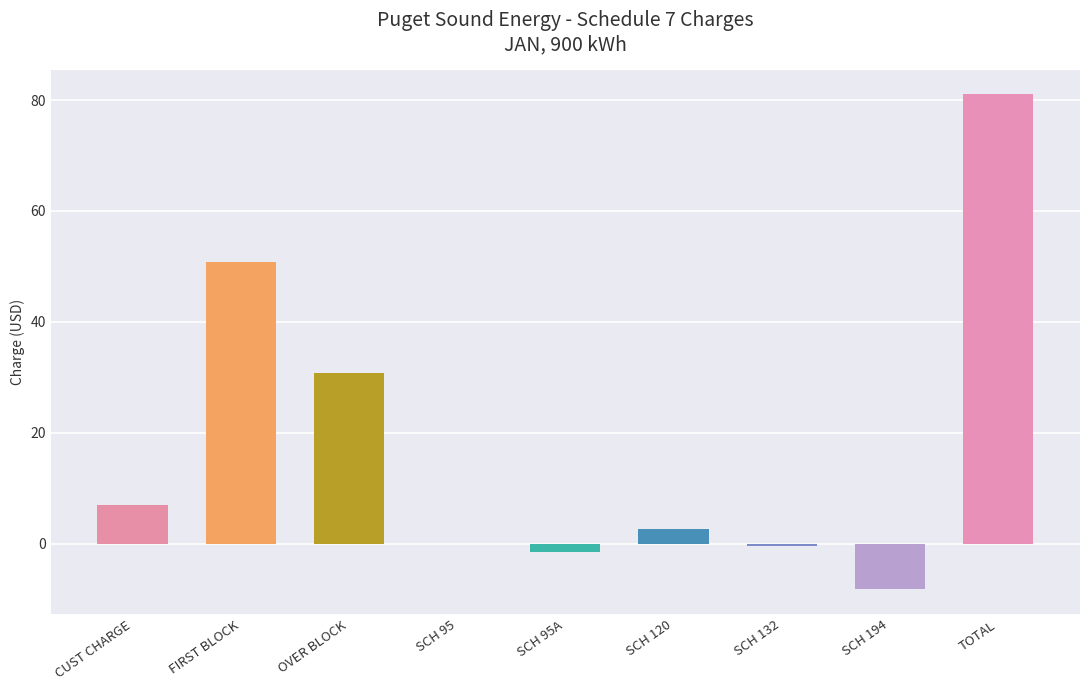

Which has a higher value, SCH 194 or FIRST BLOCK?

FIRST BLOCK